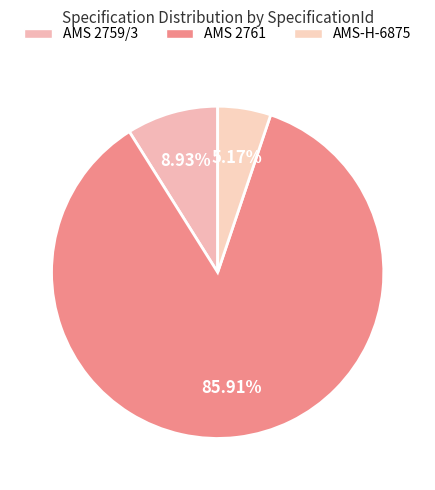

Is there a majority slice in this chart?

Yes